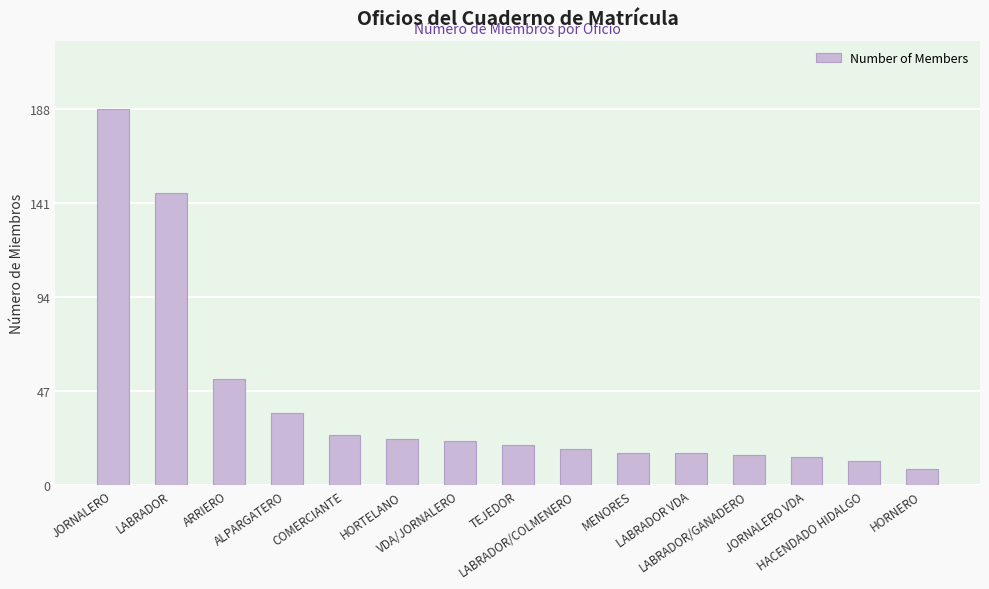

What position from the right is HORTELANO?

10